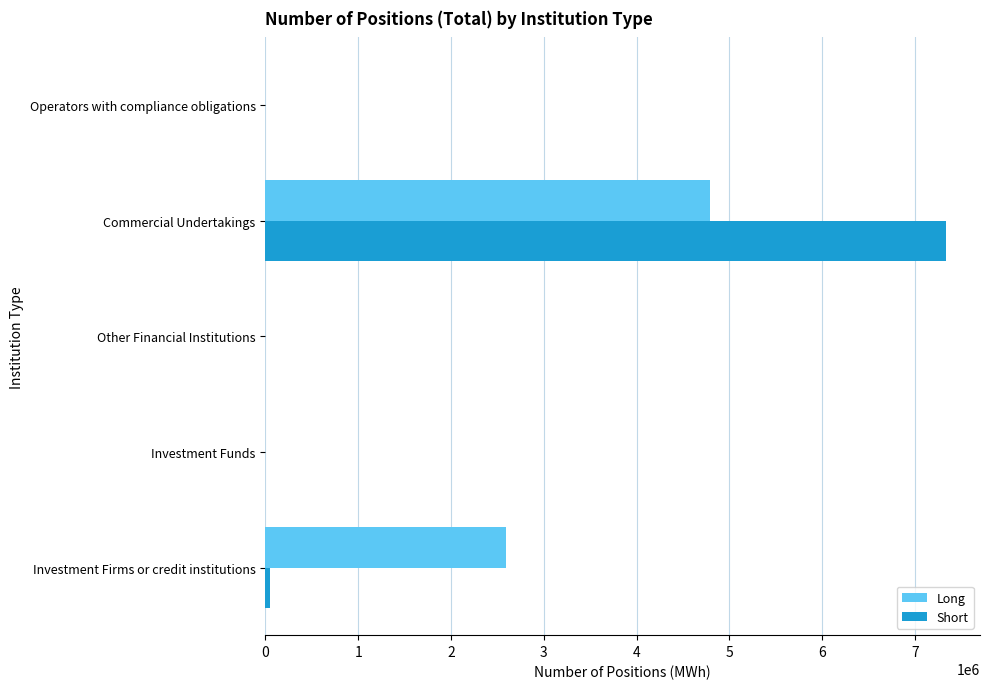

What is the approximate value of Long at Commercial Undertakings?

4795728